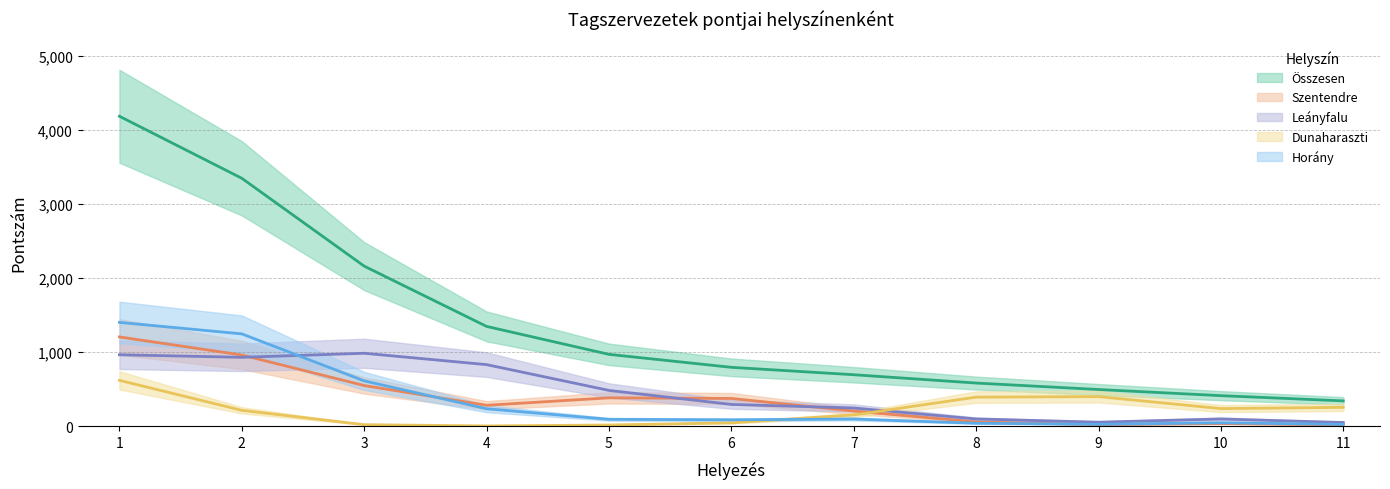

Where is Dunaharaszti nearest to the value 424?

9